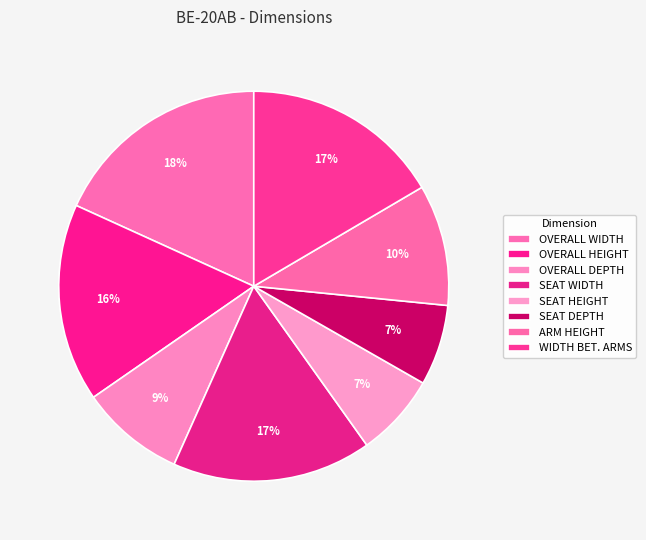

Which slice is the smallest?

SEAT DEPTH